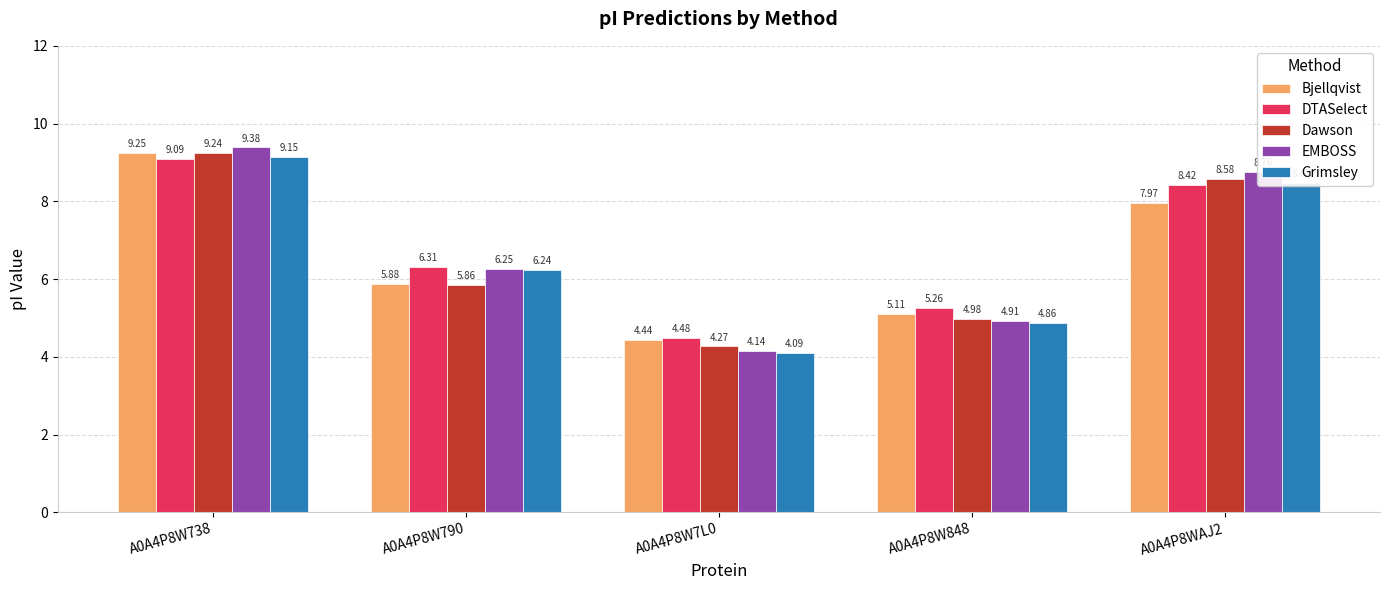

Which series has the largest total across all categories?

DTASelect